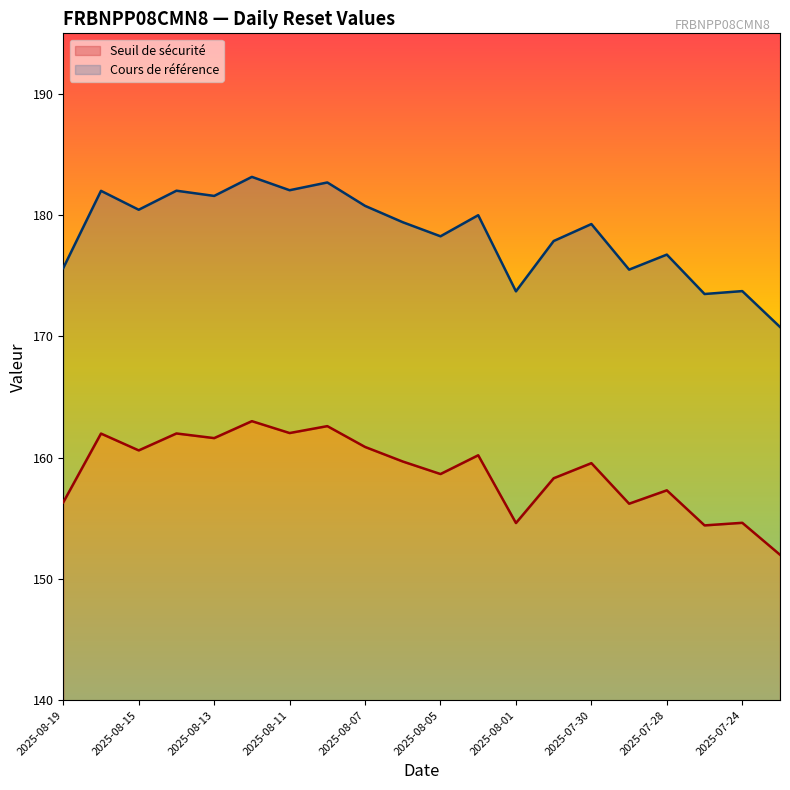

What is the label of the 7th point from the left?

2025-08-11